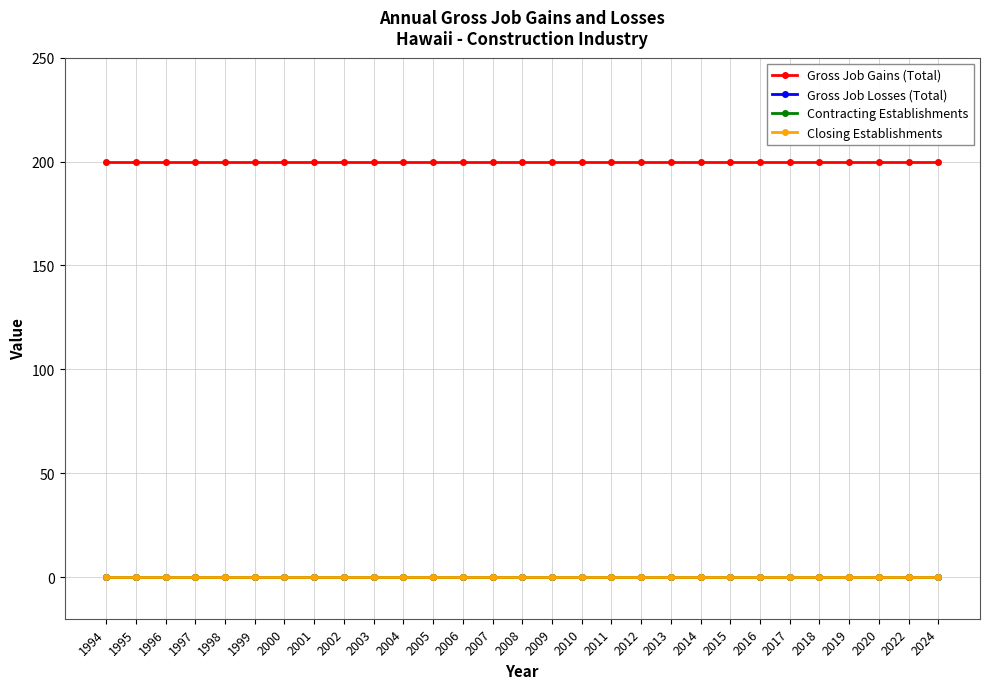

Reading left to right, what are all the values shown in this chart?

Gross Job Gains (Total): 200	200	200	200	200	200	200	200	200	200	200	200	200	200	200	200	200	200	200	200	200	200	200	200	200	200	200	200	200
Gross Job Losses (Total): 0	0	0	0	0	0	0	0	0	0	0	0	0	0	0	0	0	0	0	0	0	0	0	0	0	0	0	0	0
Contracting Establishments: 0	0	0	0	0	0	0	0	0	0	0	0	0	0	0	0	0	0	0	0	0	0	0	0	0	0	0	0	0
Closing Establishments: 0	0	0	0	0	0	0	0	0	0	0	0	0	0	0	0	0	0	0	0	0	0	0	0	0	0	0	0	0